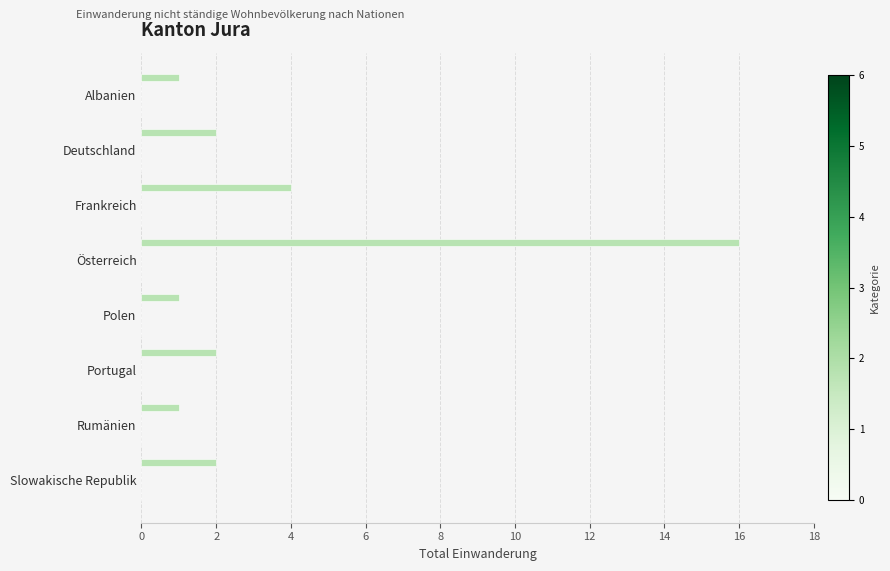

What is the maximum value shown in the chart?

16